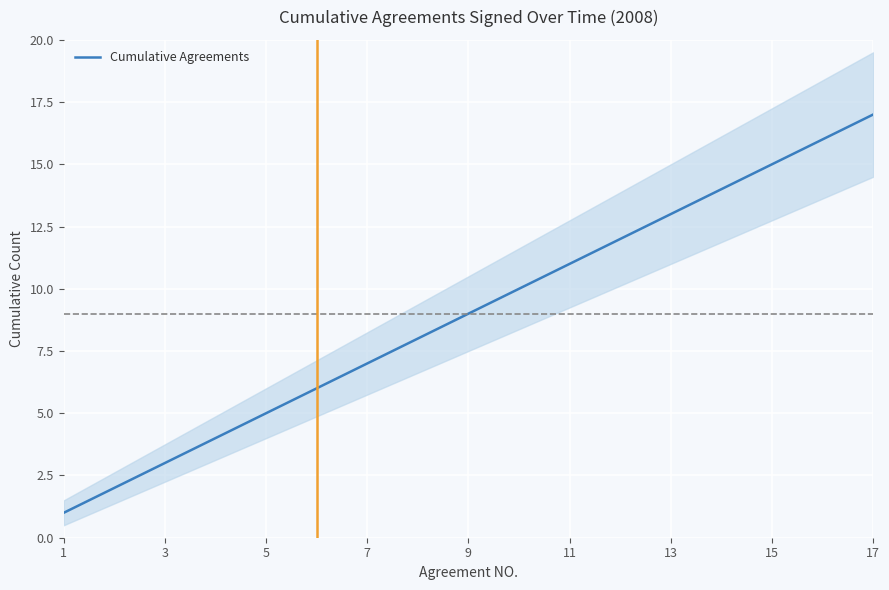

Which category has the highest value in the Cumulative Agreements series?

17